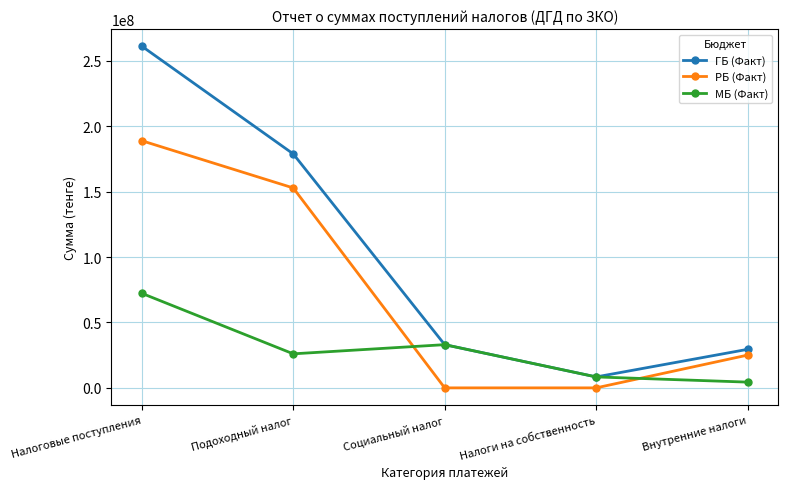

Rank the categories by МБ (Факт) value from lowest to highest.

Внутренние налоги, Налоги на собственность, Подоходный налог, Социальный налог, Налоговые поступления